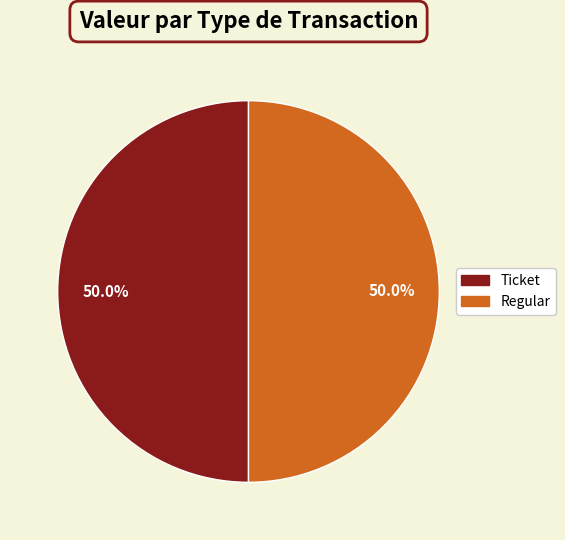

Approximately how many times larger is the value at Regular compared to Ticket?

1.0